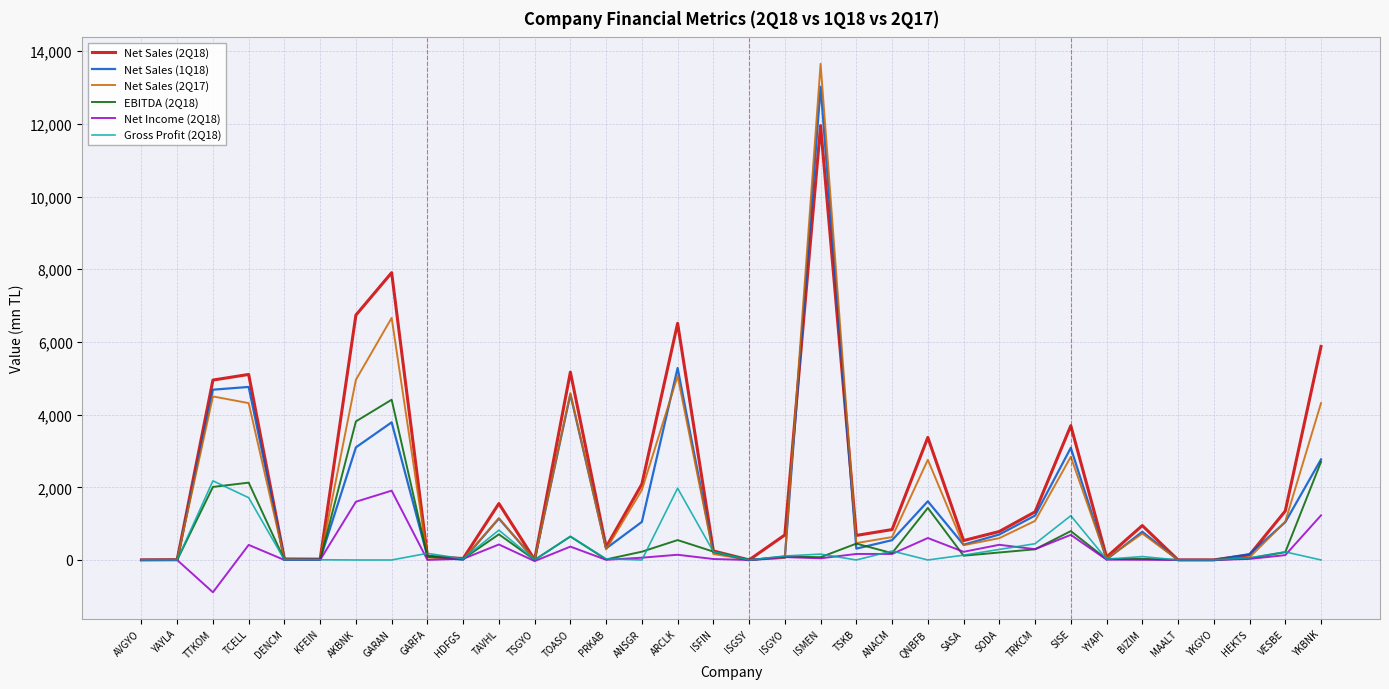

What is the difference between the highest and lowest values at QNBFB?

3372.1